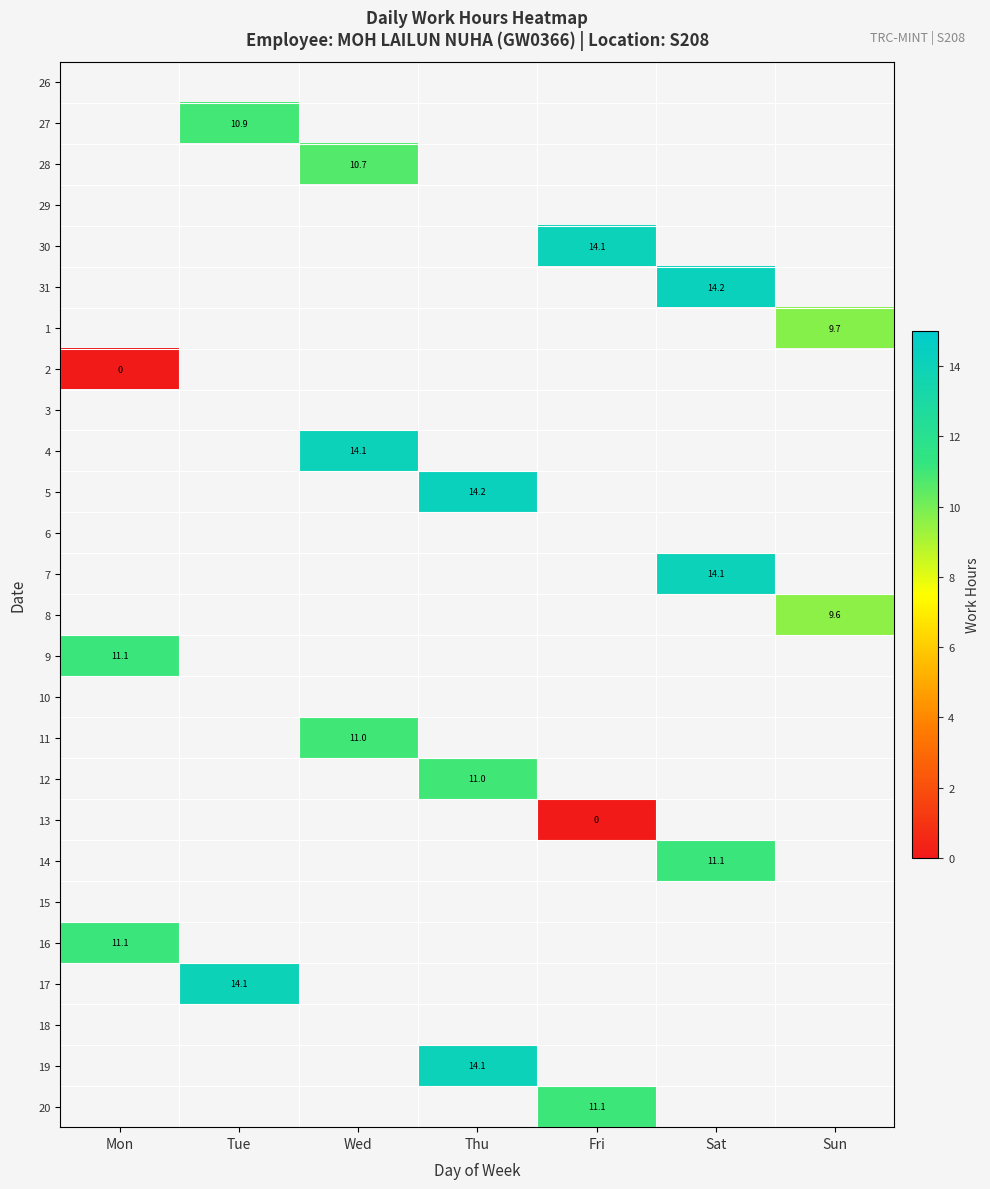

Is it true that 5 equals 25.4 at Thu?

False